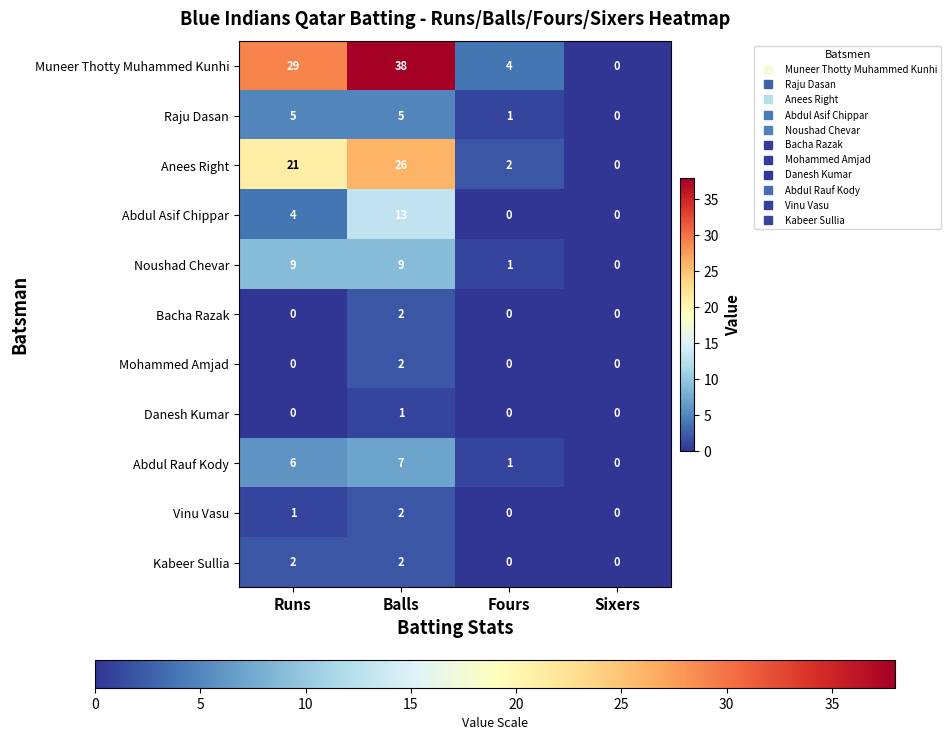

True or false: Abdul Asif Chippar has a value of 5 at Runs.

False